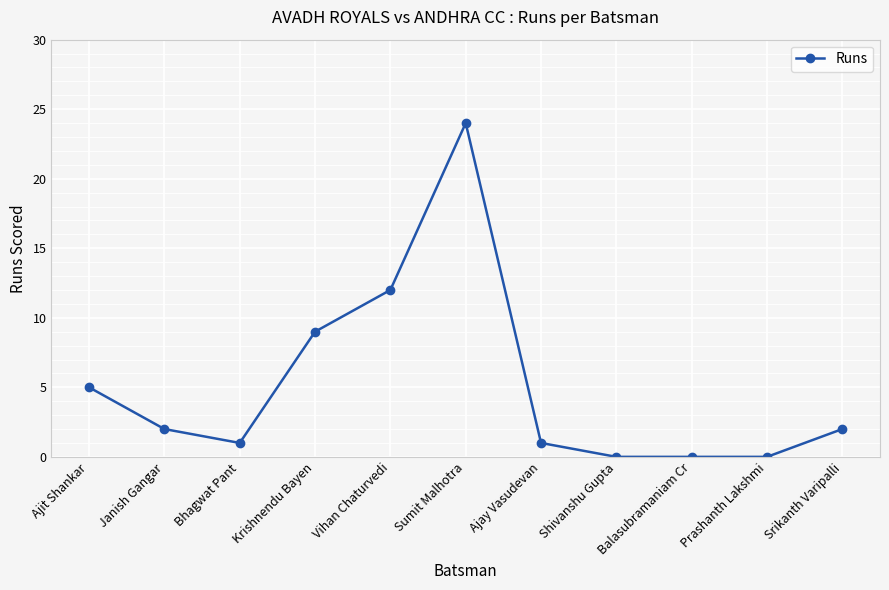

What is the change in value from Sumit Malhotra to Shivanshu Gupta?

-24